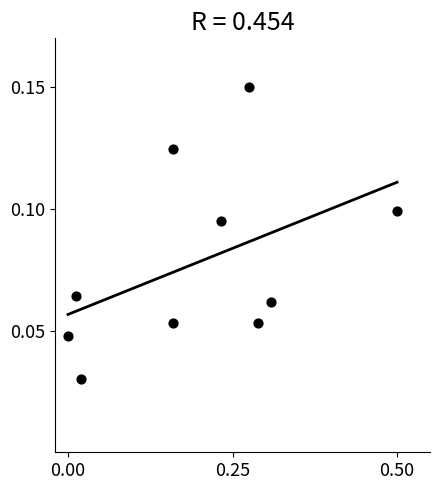

What is the range of X values (max minus min)?

0.5